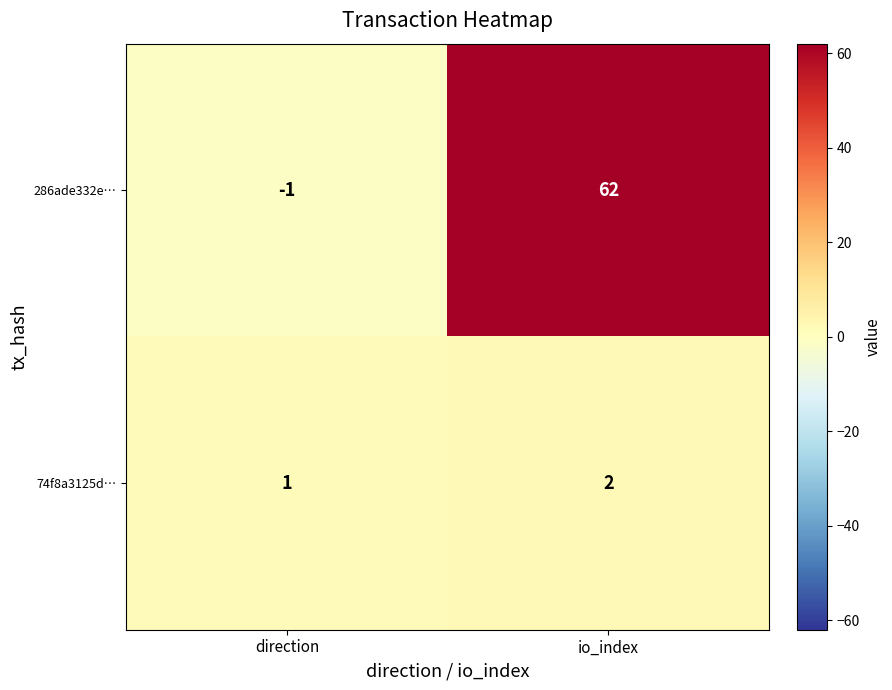

Reading left to right, transcribe all the data shown in this chart.

286ade332e…: direction=-1	io_index=62
74f8a3125d…: direction=1	io_index=2